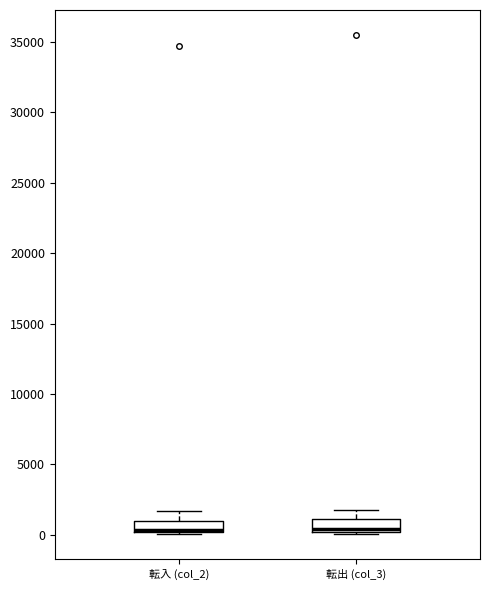

Reading left to right, read every box against the y-axis: the position of its median line, the range the box covers, and the ends of its whiskers. The values are not printed on the chart, so give them approximately, as read against the axis.

転入 (col_2): median 500, box 0 to 1000, whiskers 0 to 1500
転出 (col_3): median 500, box 0 to 1000, whiskers 0 to 2000